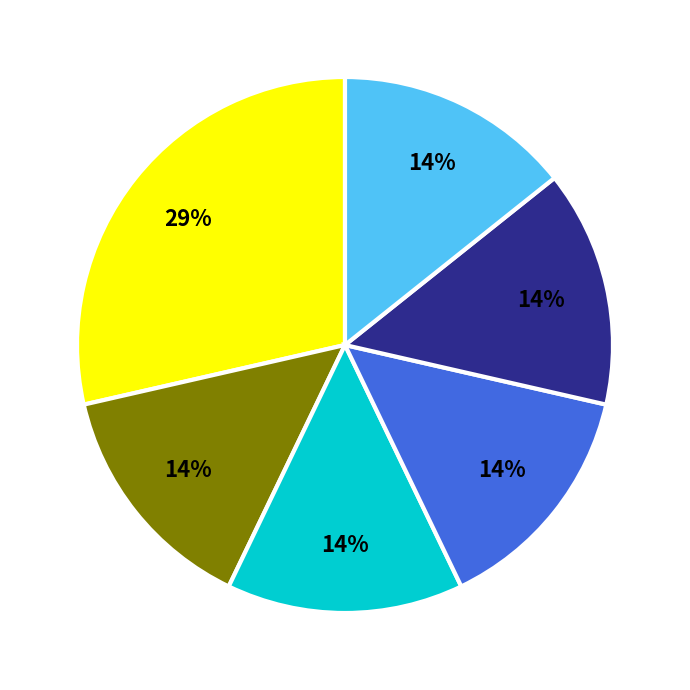

To the nearest percent, what is the average slice percentage?

17%